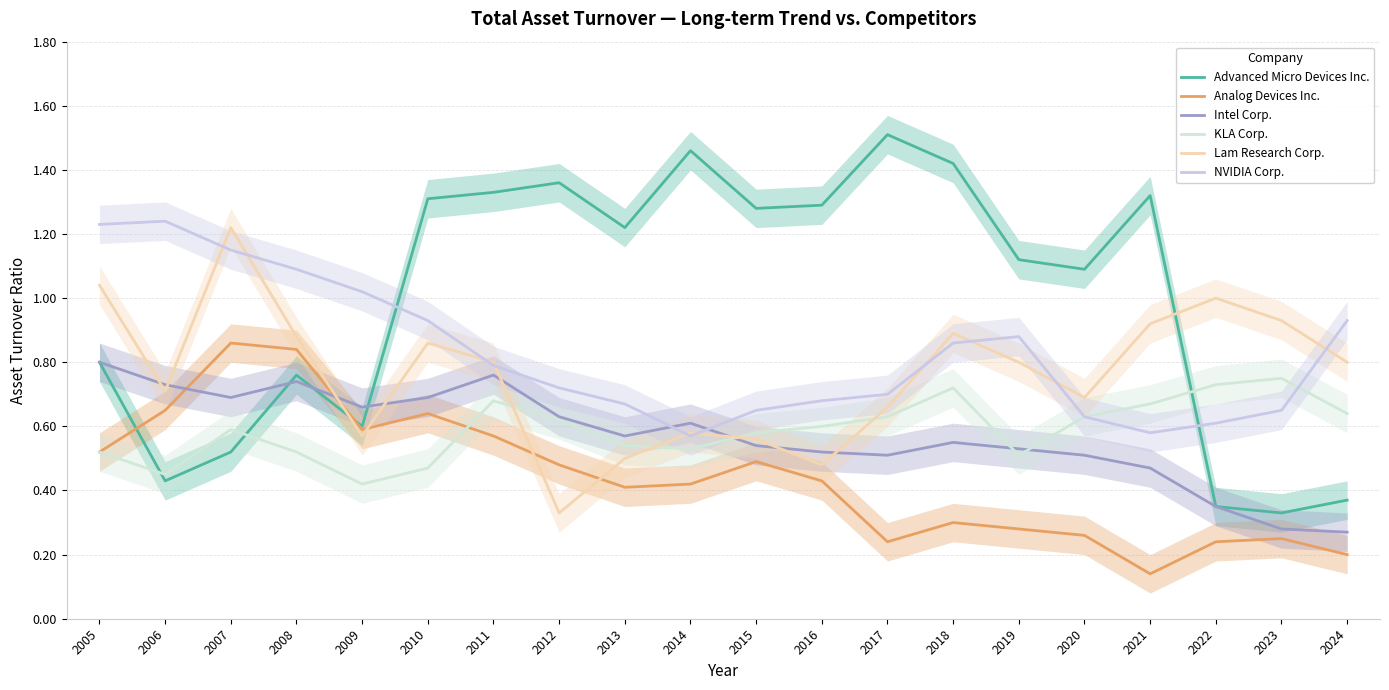

How many times do Analog Devices Inc. and KLA Corp. cross each other?

1